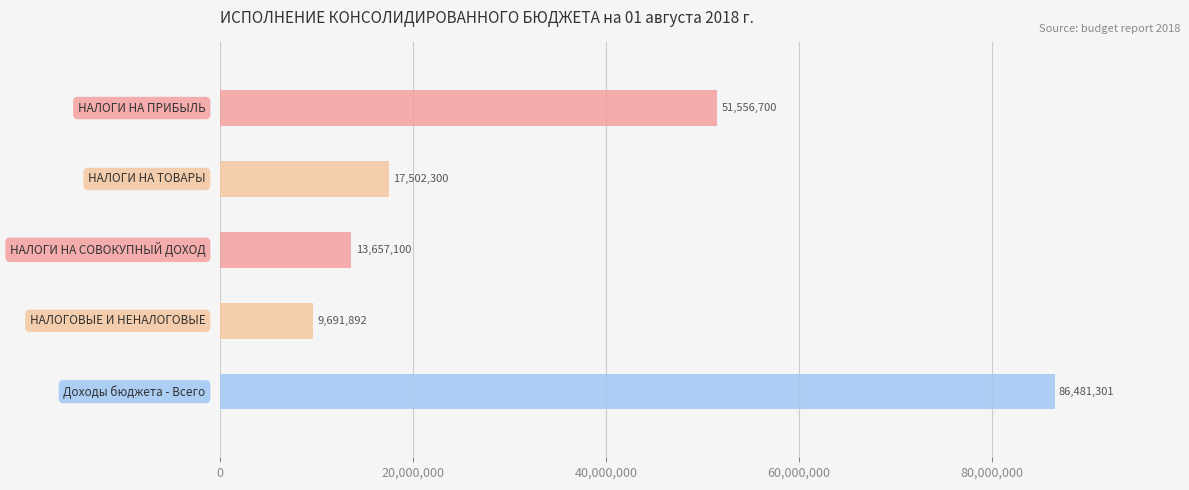

How many data points are less than 17502300?

2